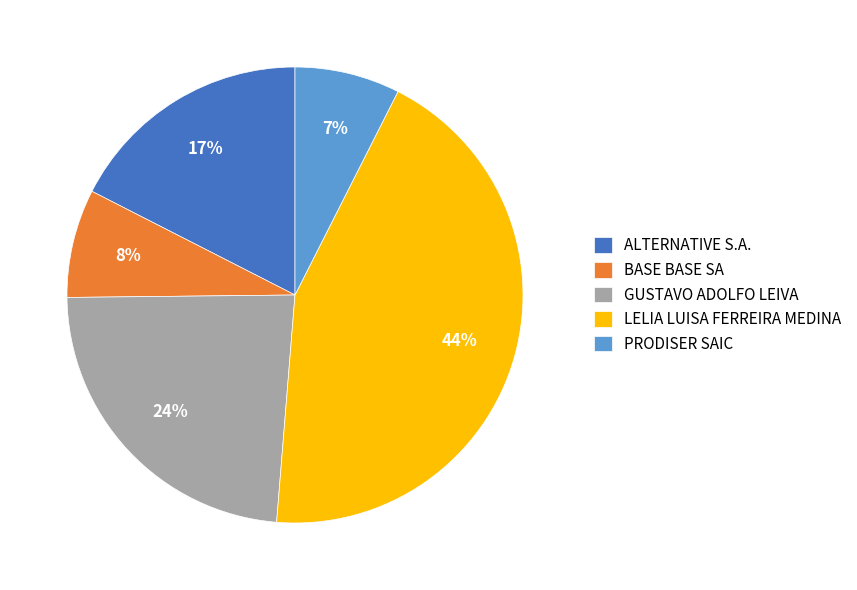

Do LELIA LUISA FERREIRA MEDINA and PRODISER SAIC together represent more than half of the pie?

Yes